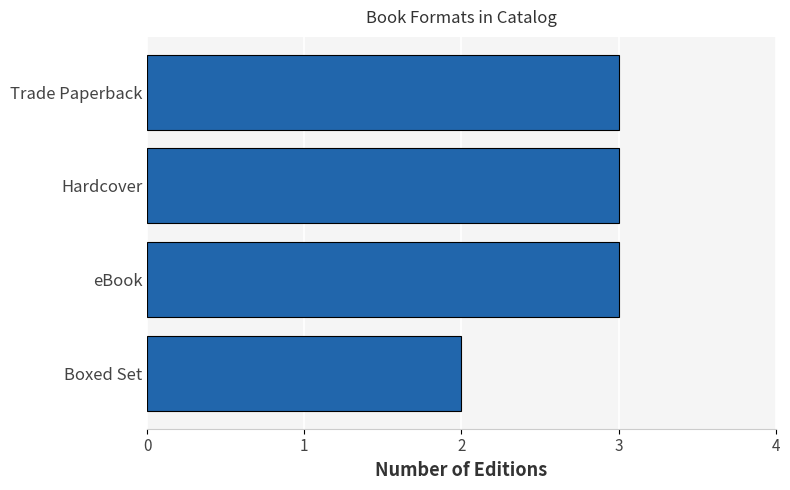

Is it true that the value at Hardcover is 3?

True